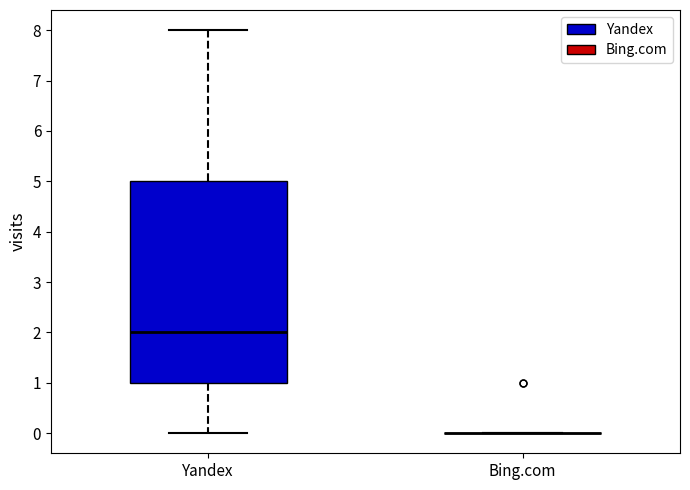

Reading left to right, transcribe this box plot: for each box, give where its median line is, the range the box spans, and where its two whiskers end, as read against the y-axis. The values are not printed on the chart, so give them approximately, as read against the axis.

Yandex: median 2, box 1 to 5, whiskers 0 to 8
Bing.com: box collapsed to a line at 0, whiskers 0 to 0